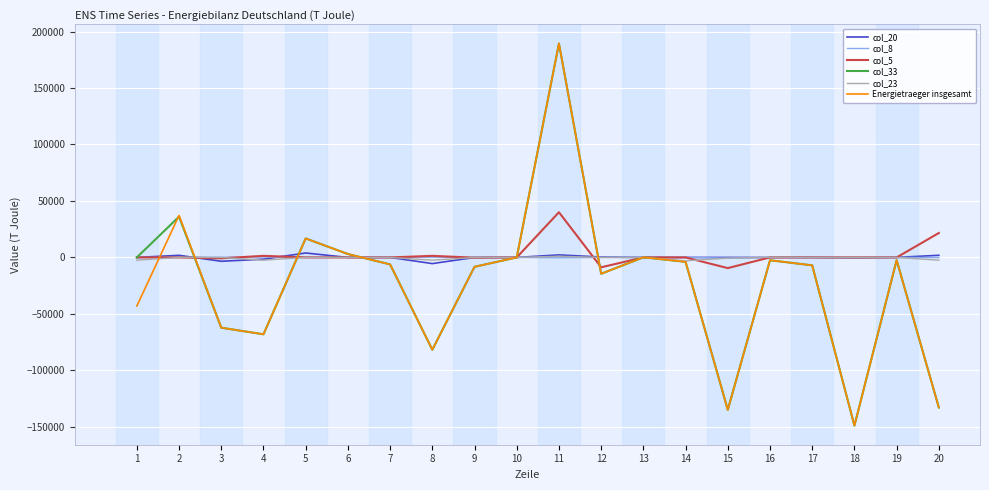

How many interior local peaks does the col_33 series have?

6